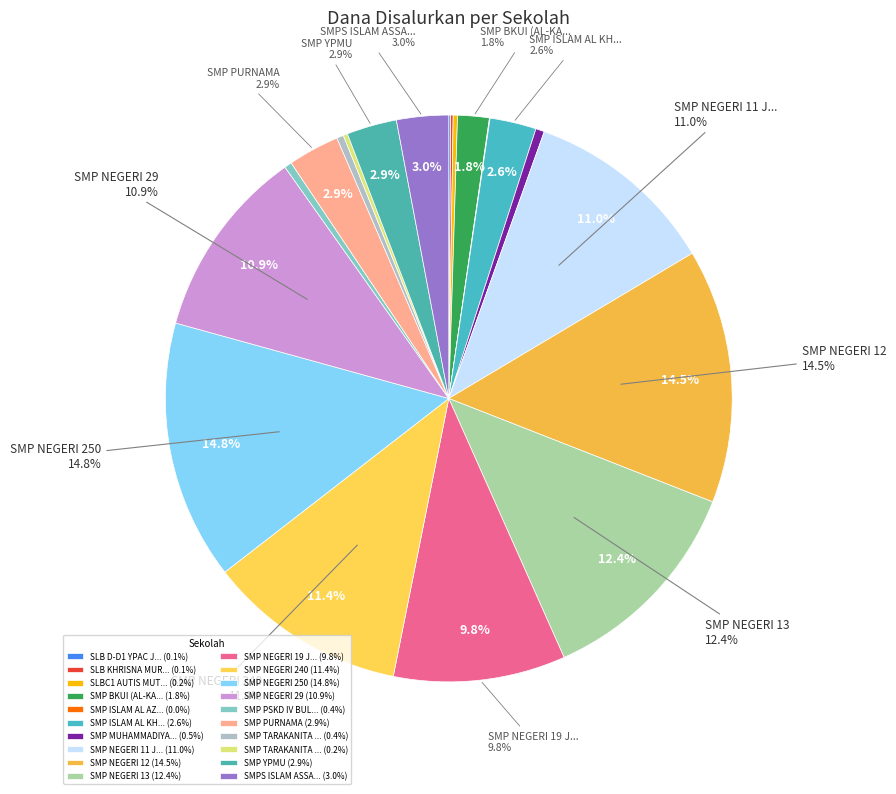

Which slice is the smallest?

SMP ISLAM AL AZHAR I